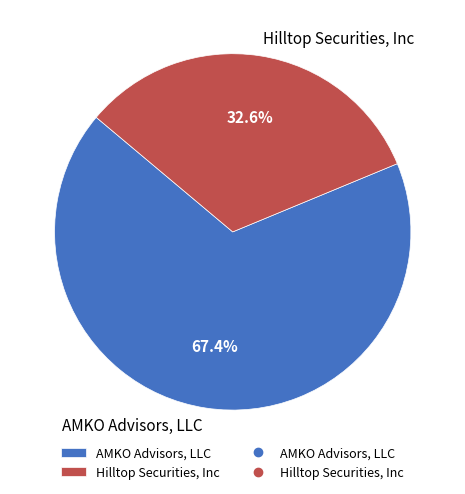

Between Hilltop Securities, Inc and AMKO Advisors, LLC, which is larger?

AMKO Advisors, LLC